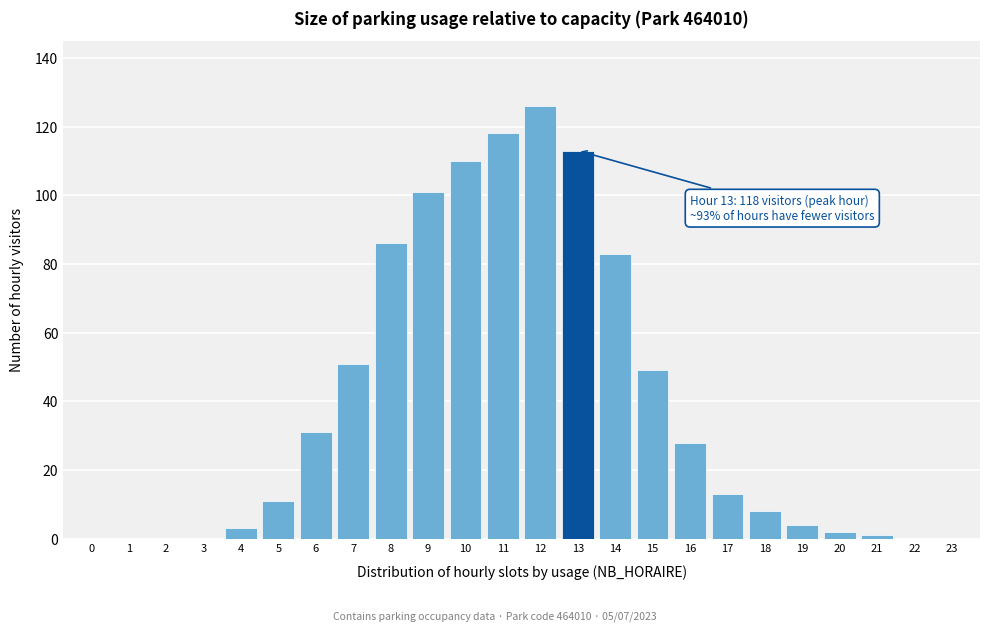

Reading left to right, list all the values displayed in this chart.

0=0	1=0	2=0	3=0	4=3	5=11	6=31	7=51	8=86	9=101	10=110	11=118	12=126	13=113	14=83	15=49	16=28	17=13	18=8	19=4	20=2	21=1	22=0	23=0